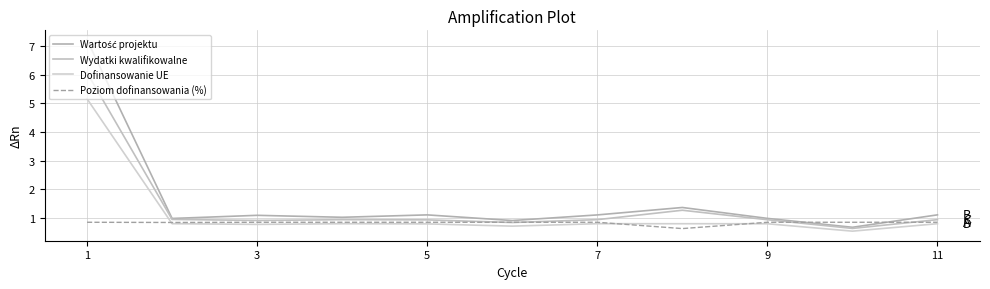

Does the chart display data point markers on the line(s)?

No